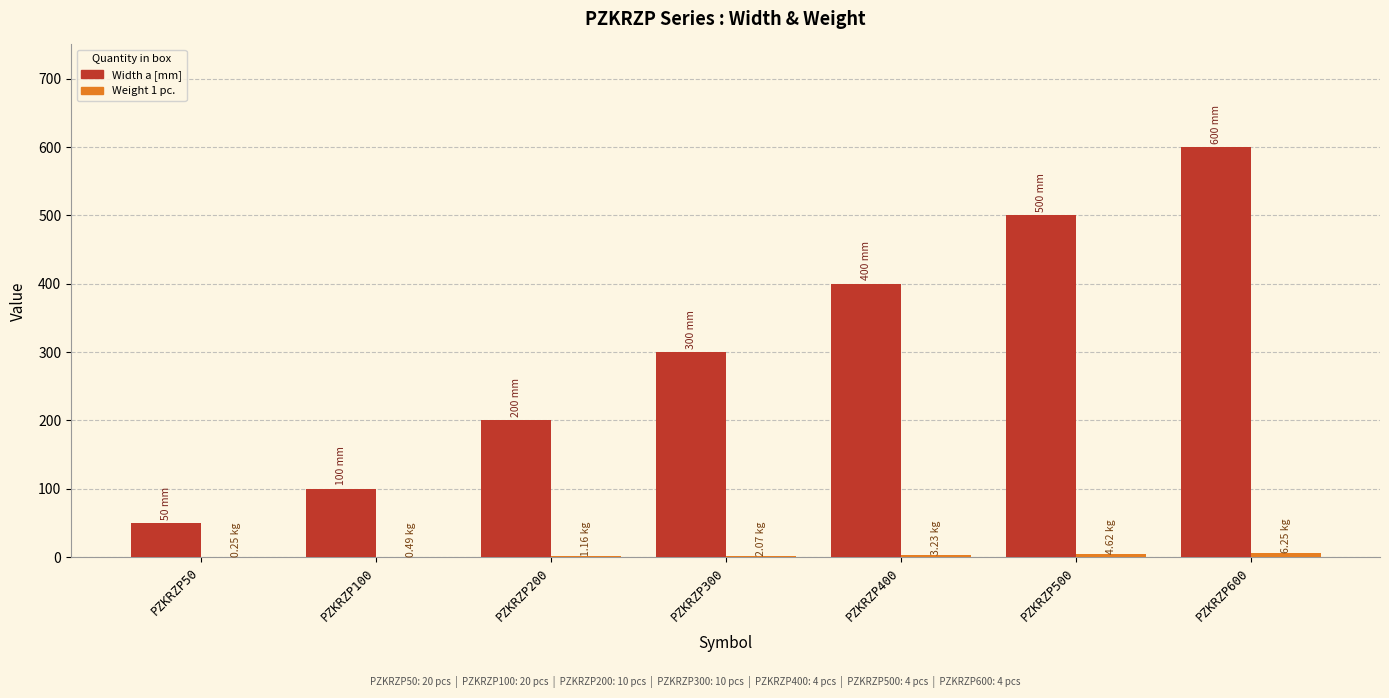

At which category is the sum across all series the highest?

PZKRZP600